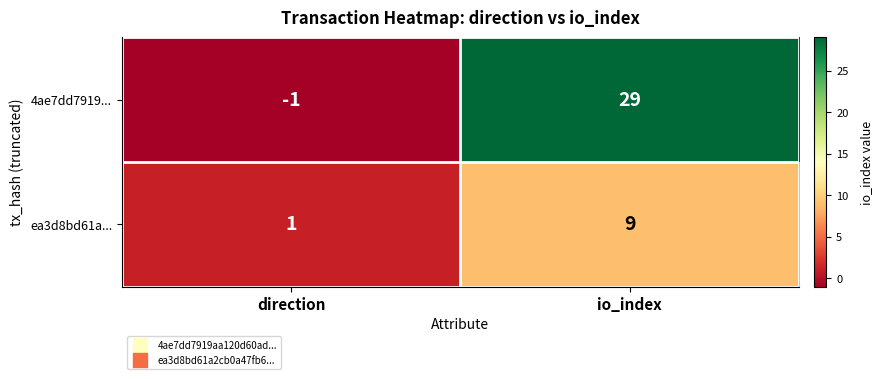

Where is ea3d8bd61a... nearest to the value 5?

direction